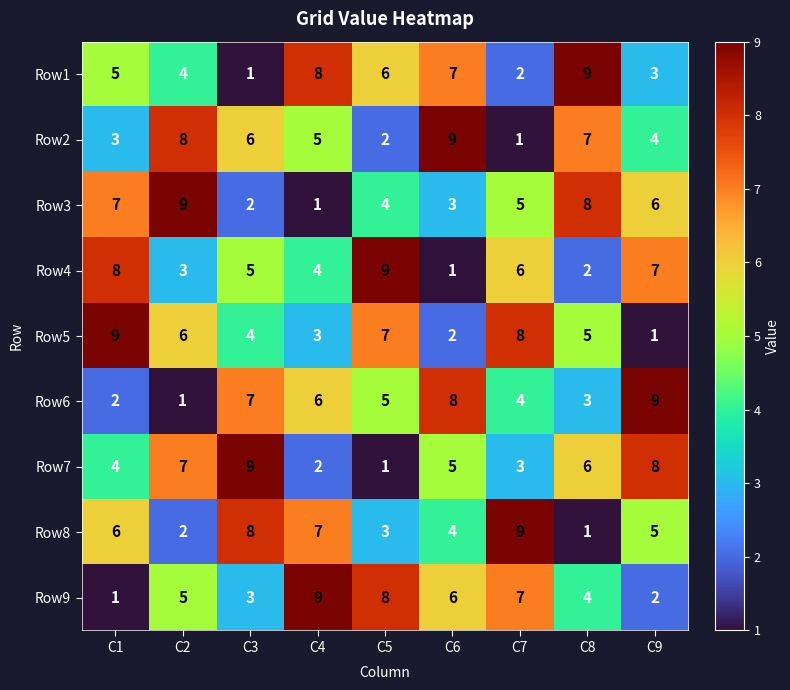

What is the maximum value shown in the chart?

9